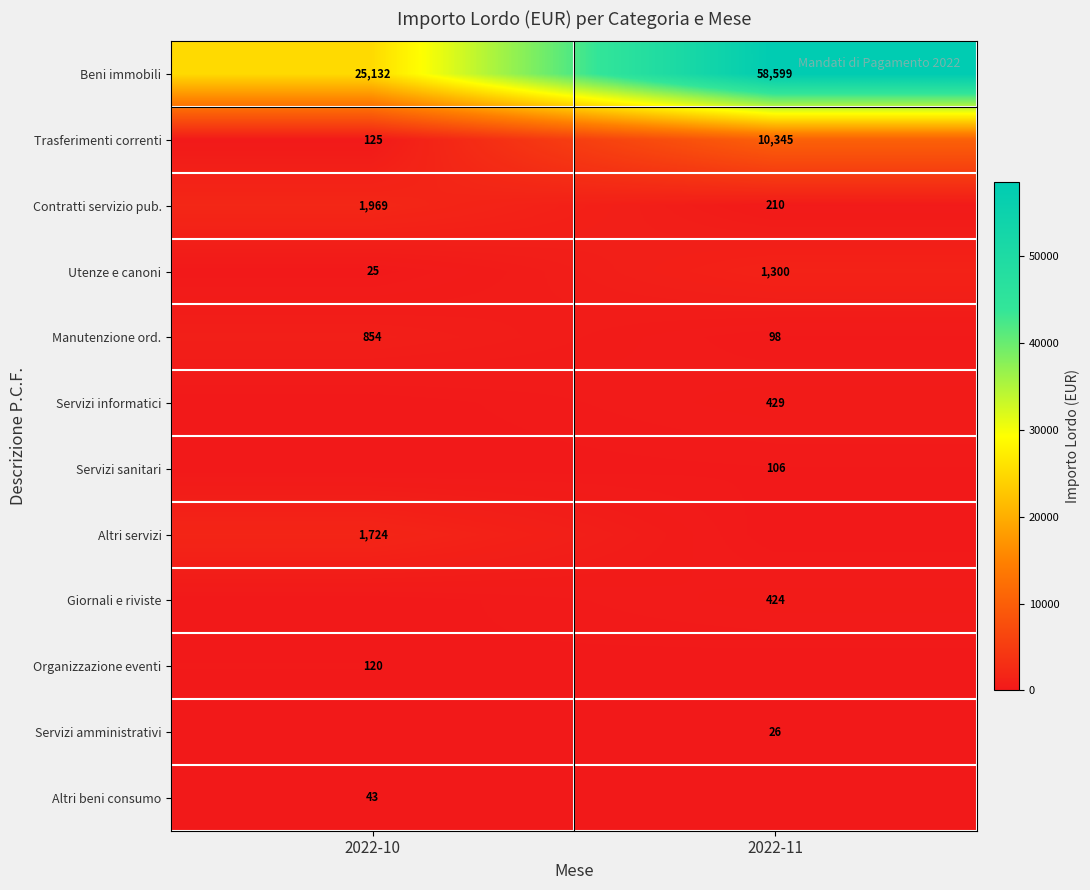

Between 2022-10 and 2022-11, which is larger?

2022-11